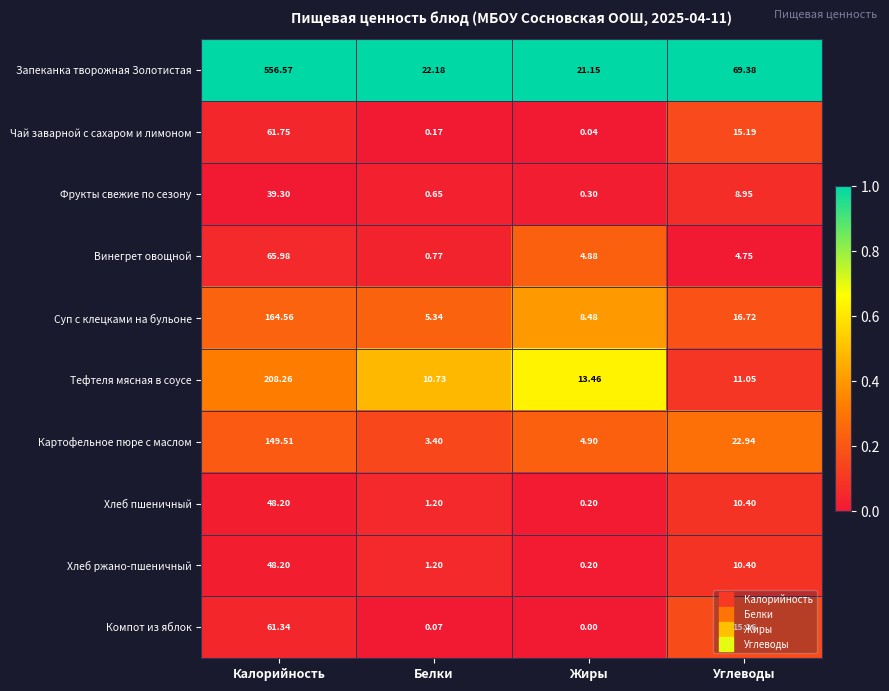

Is the value of Картофельное пюре с маслом at Углеводы greater than the value of Компот из яблок at Белки?

Yes